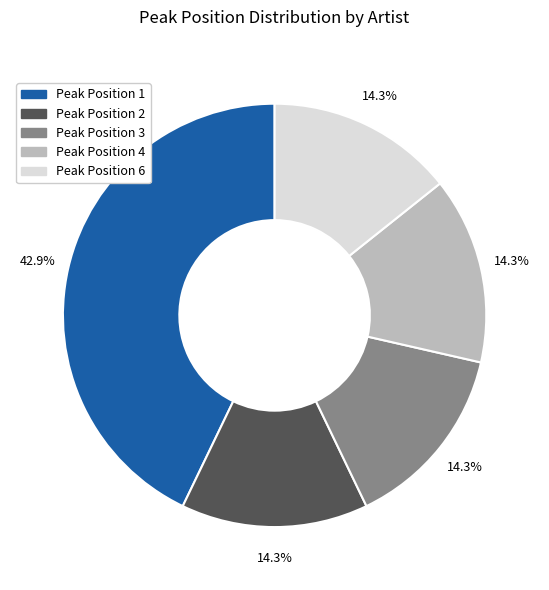

Is there a majority slice in this chart?

No